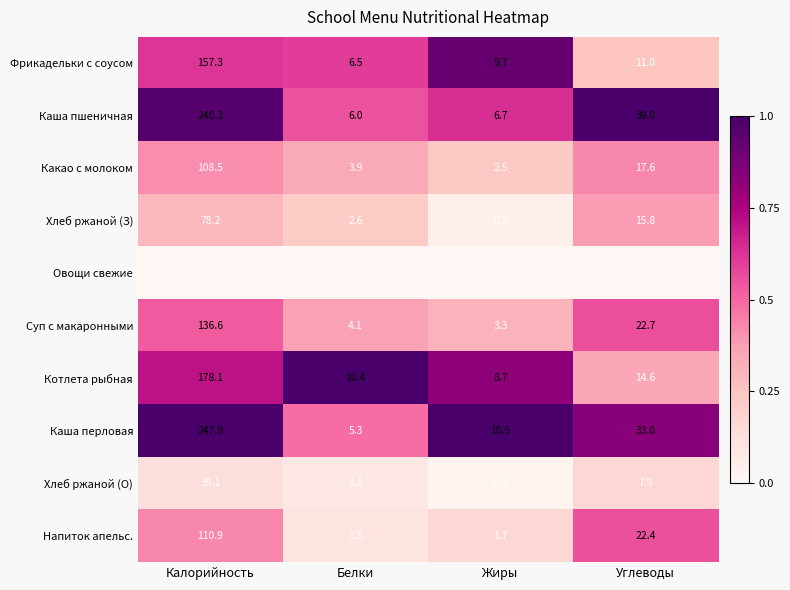

What is the total value across all series at Белки?

42.1